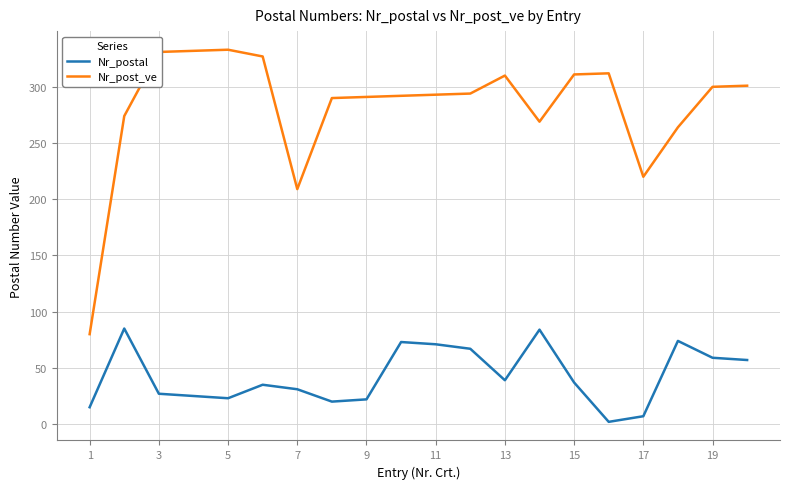

Which series has the widest spread of values?

Nr_post_ve